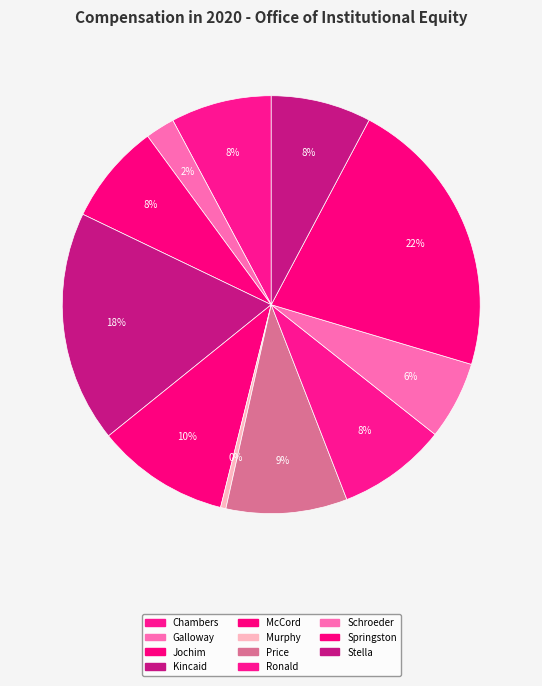

How many segments does this pie chart have?

11